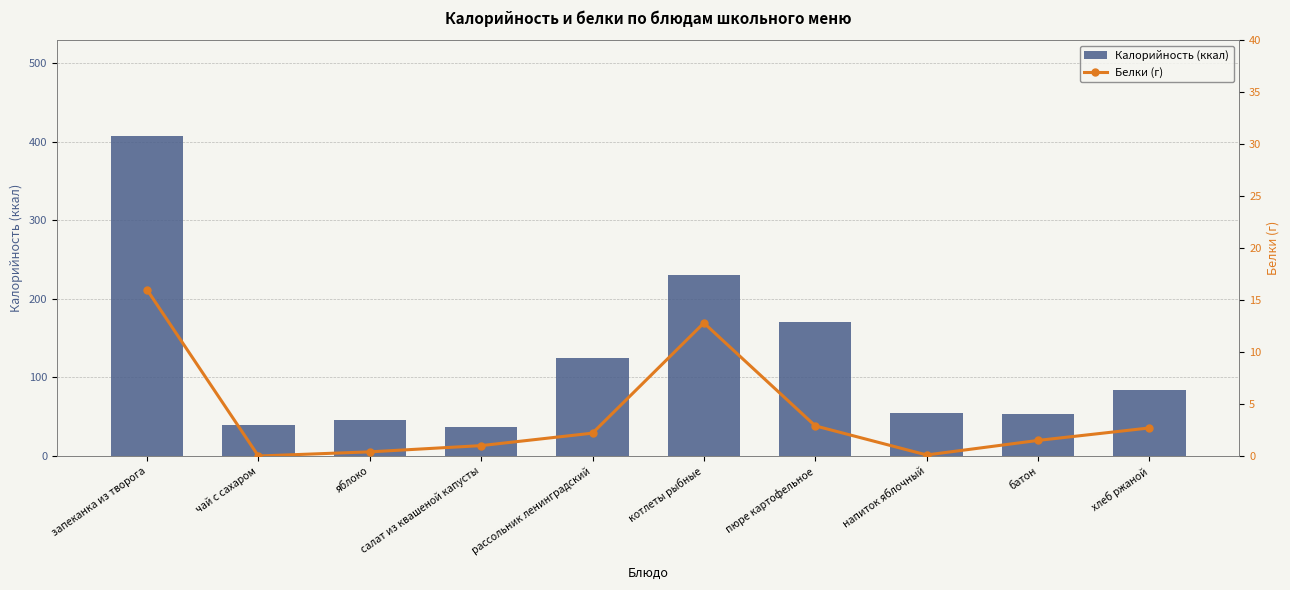

What are all the series names shown in the legend?

Калорийность (ккал), Белки (г)